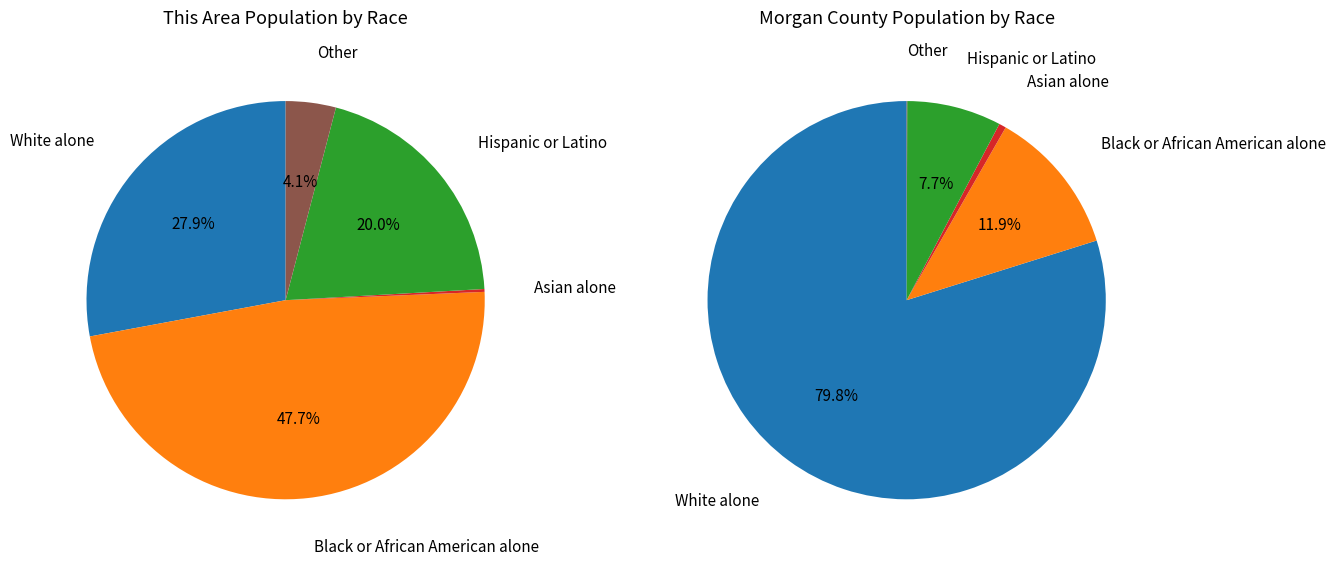

Does Asian alone represent more than half of the total?

No